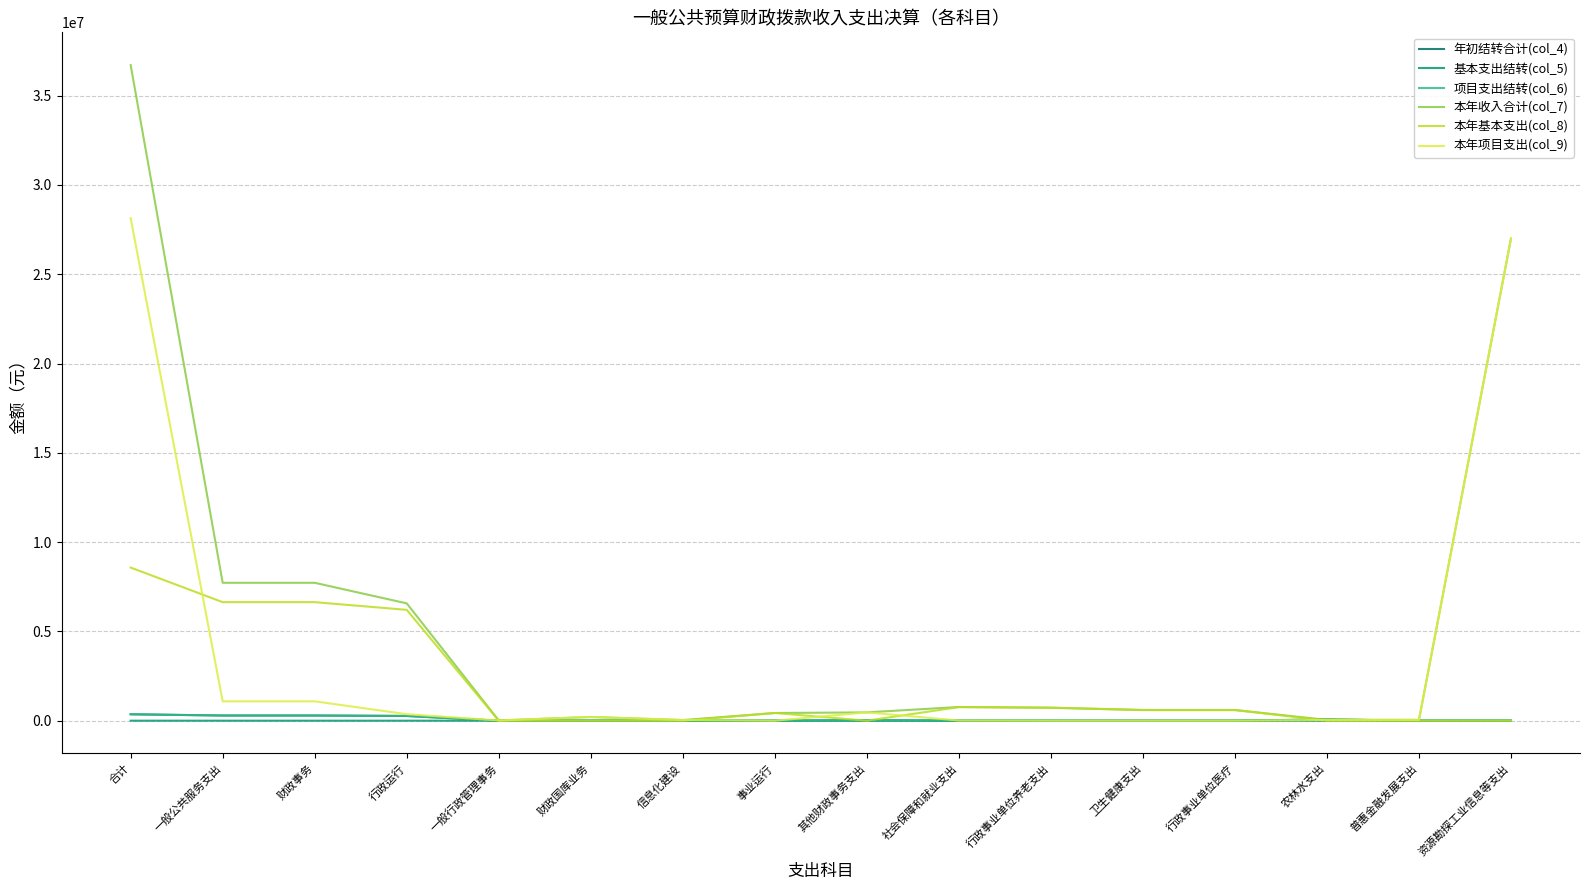

What is the greatest value displayed?

36712115.6